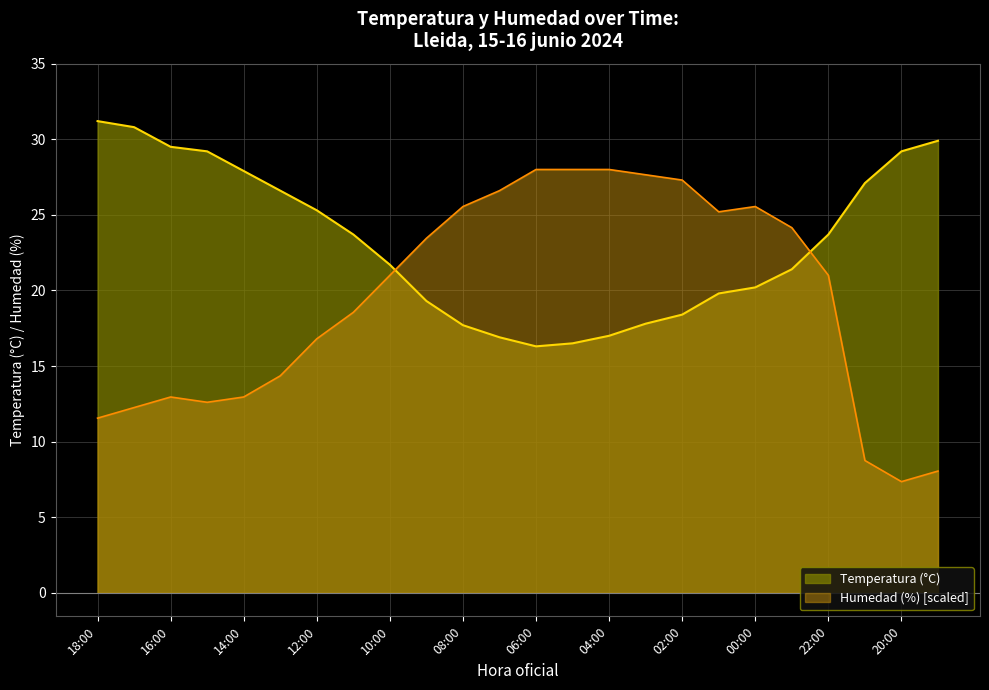

At how many categories does at least one series exceed 11?

24